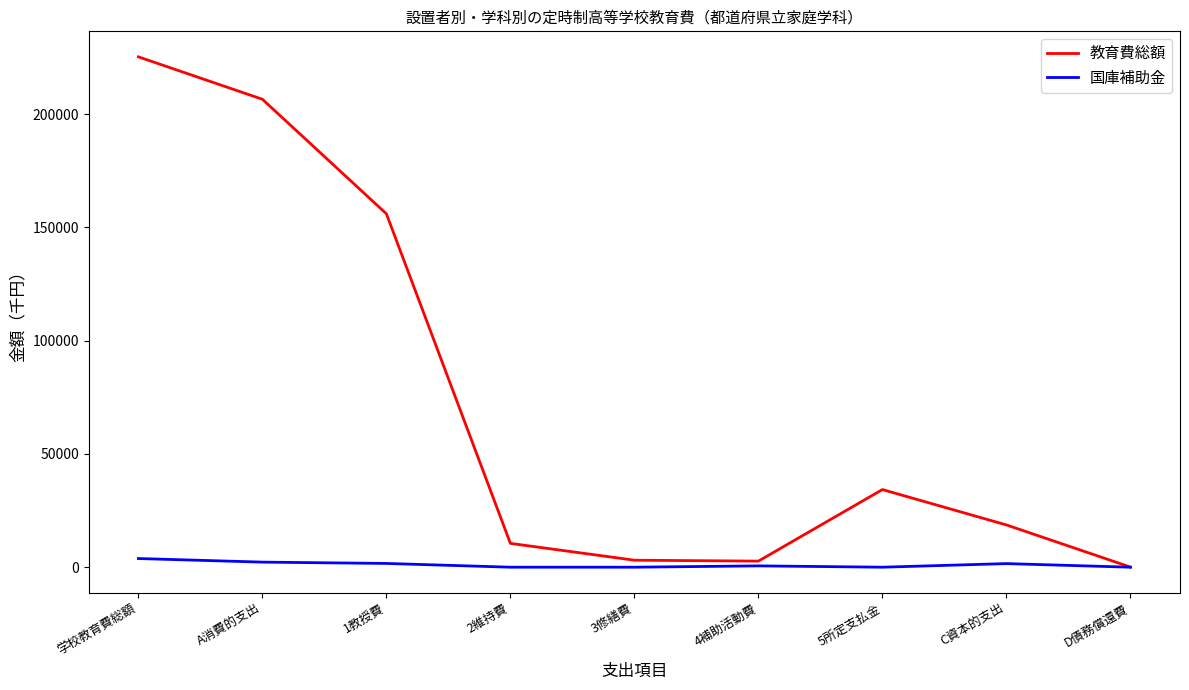

At which label does 国庫補助金 first exceed 582?

学校教育費総額